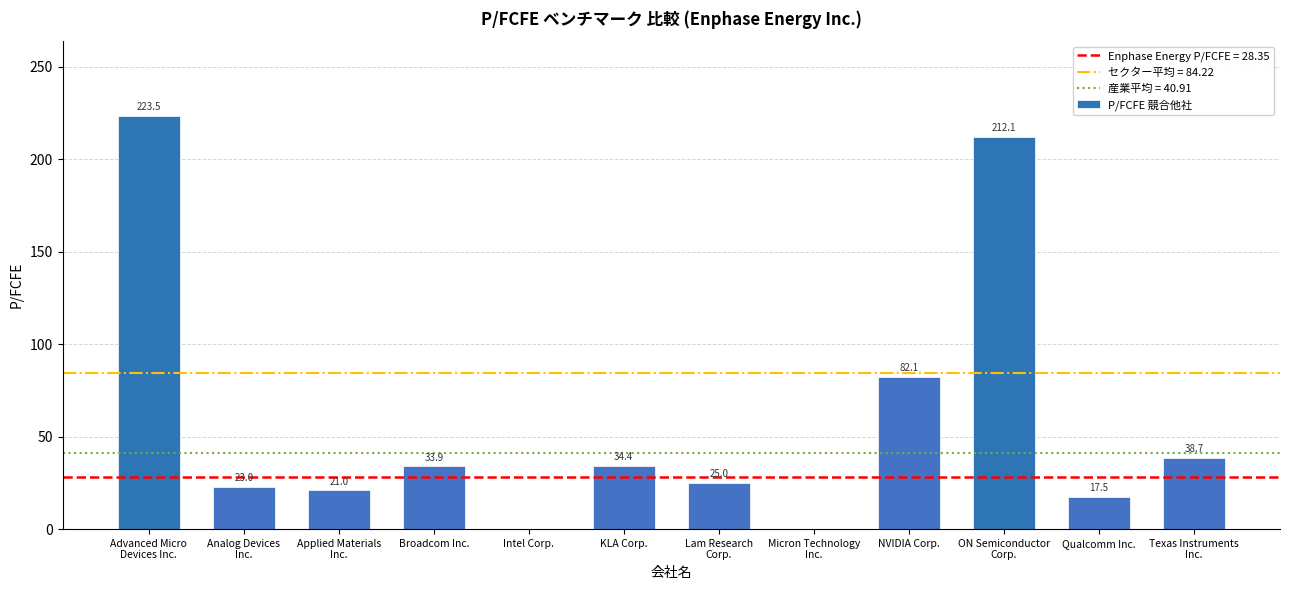

True or false: the data shows 13.8 at KLA Corp..

False